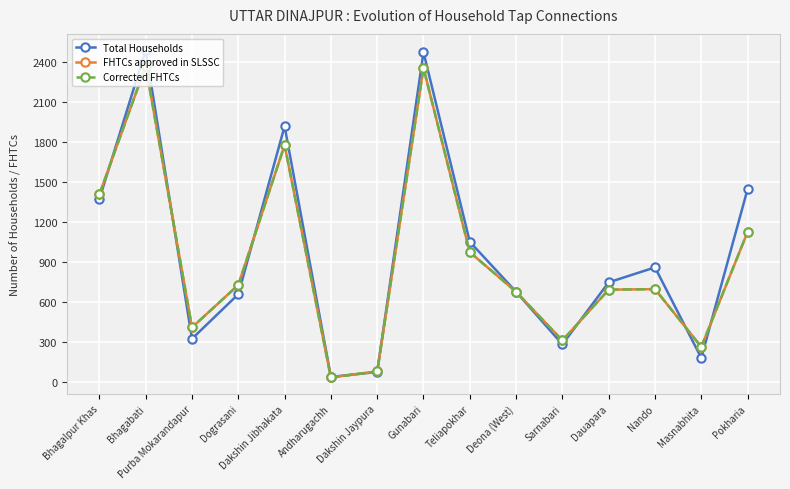

At which label is FHTCs approved in SLSSC closest to 1201?

Pokharia